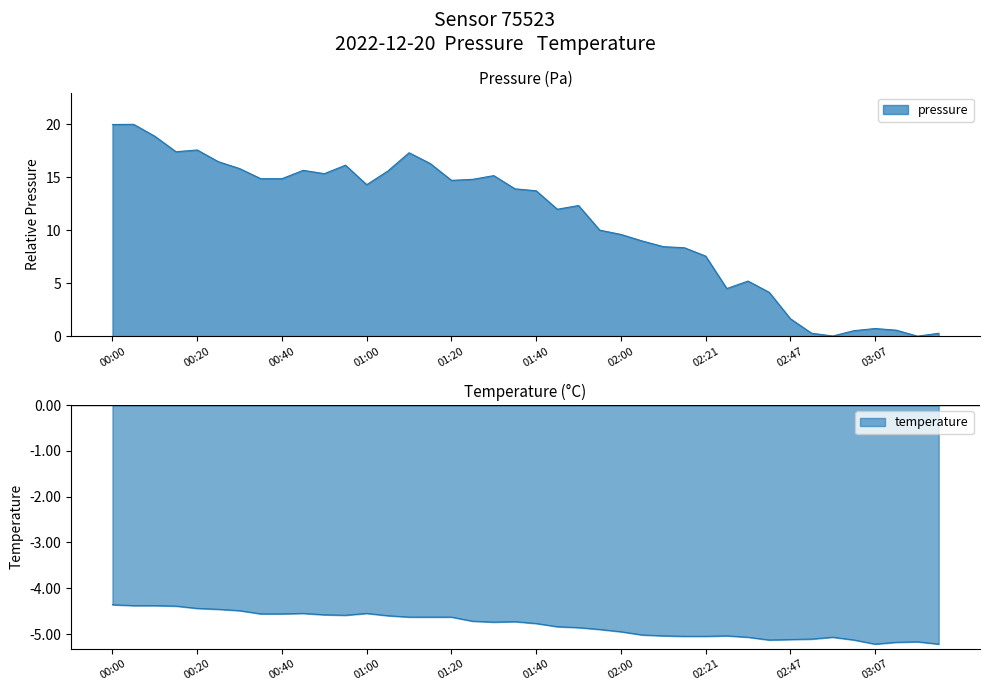

What is the label of the 11th point from the left?

00:50